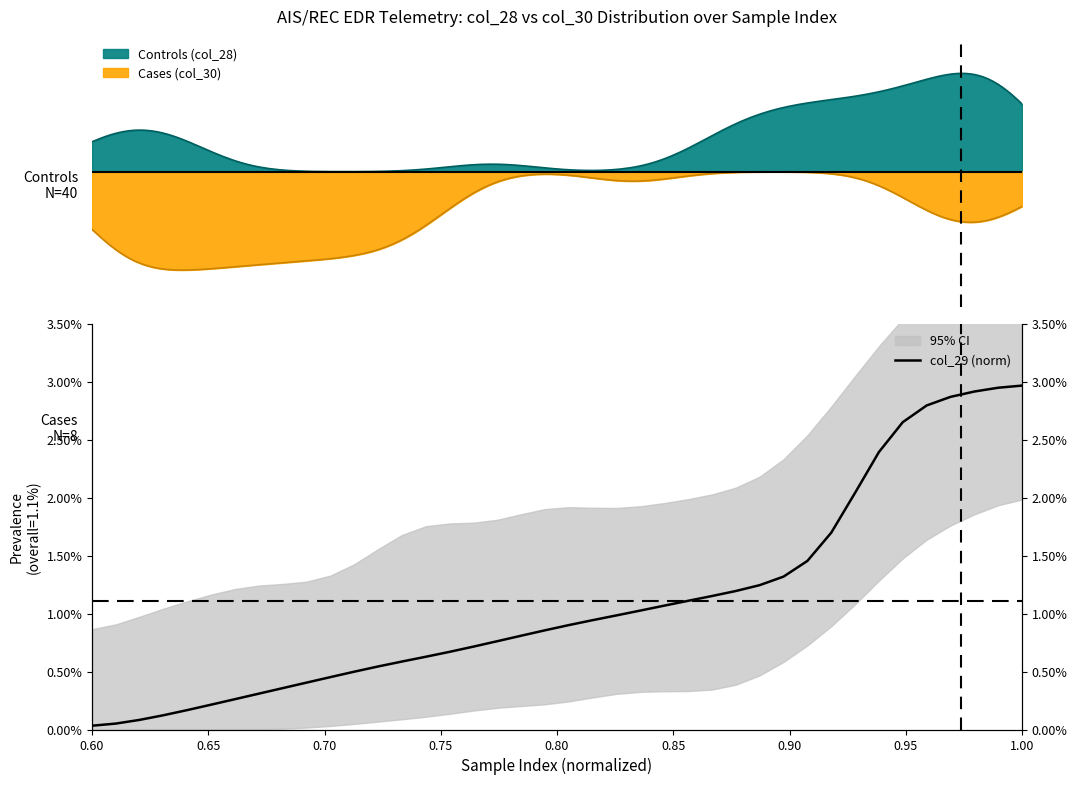

The chart shows a value of 0.0 at 28. True or false?

False